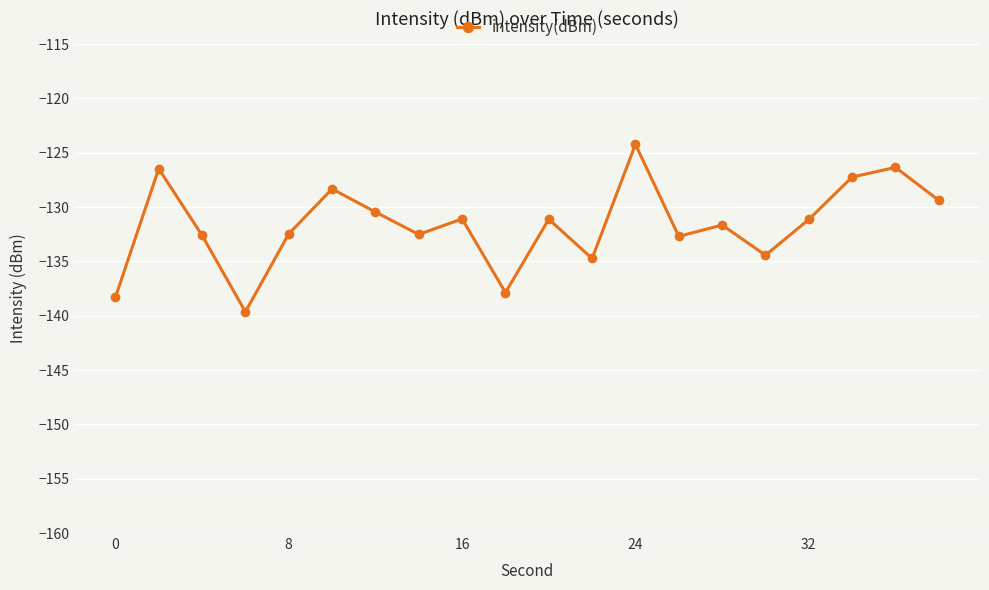

What is the greatest value displayed?

-124.2